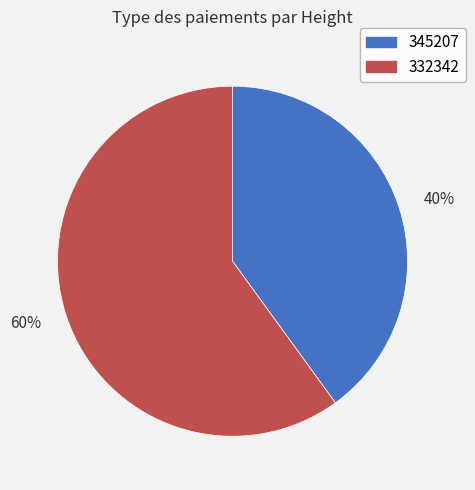

To the nearest percent, what is the difference between the 60% and 40% slice percentages?

20%